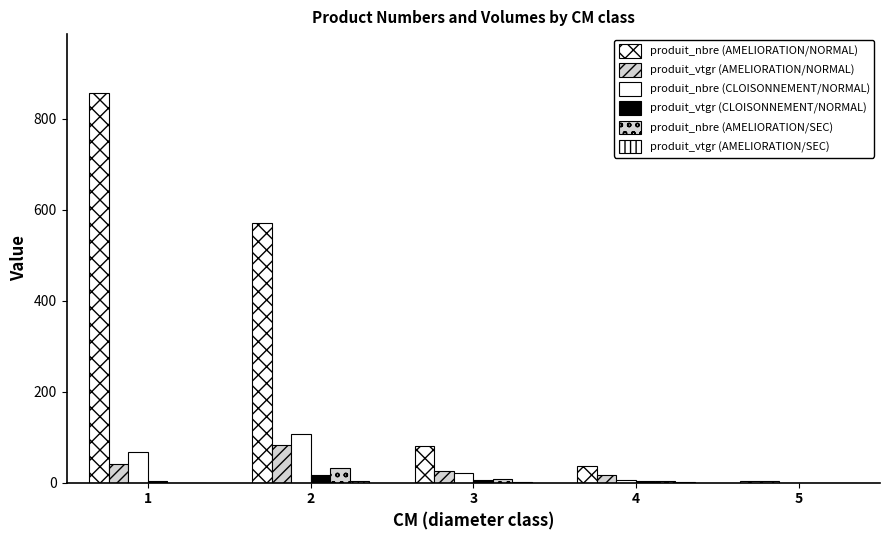

Reading right to left, extract all data points from this chart.

produit_nbre (AMELIORATION/NORMAL): 4.0	37.0	81.0	571.0	857.0
produit_vtgr (AMELIORATION/NORMAL): 3.4	17.0	25.8	82.5	41.7
produit_nbre (CLOISONNEMENT/NORMAL): 0.0	6.0	21.0	107.0	68.0
produit_vtgr (CLOISONNEMENT/NORMAL): 0.0	3.0	6.7	16.4	3.0
produit_nbre (AMELIORATION/SEC): 0.0	3.0	8.0	33.0	0.0
produit_vtgr (AMELIORATION/SEC): 0.0	1.0	1.8	4.8	0.0